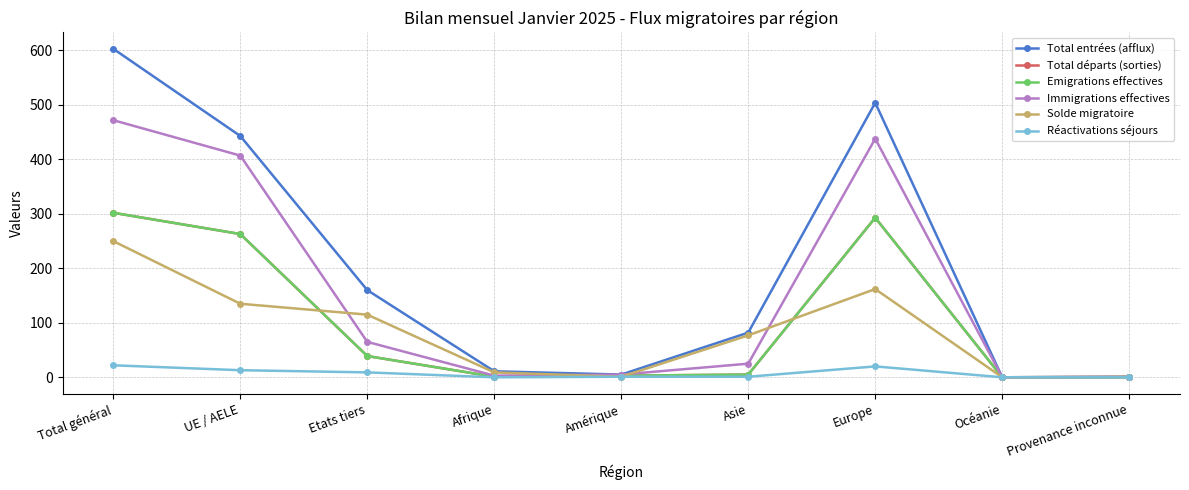

At which label does Total entrées (afflux) reach its peak?

Total général